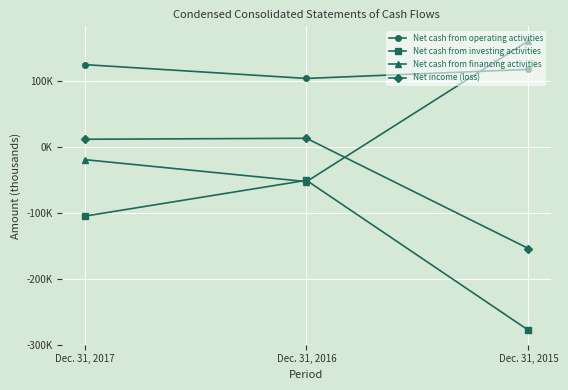

Does the chart have visible grid lines?

Yes